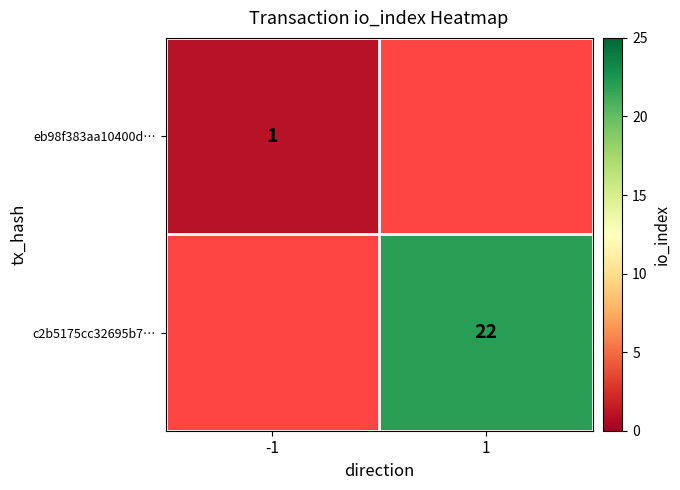

Is it true that c2b5175cc32695b7… equals 22 at 1?

True